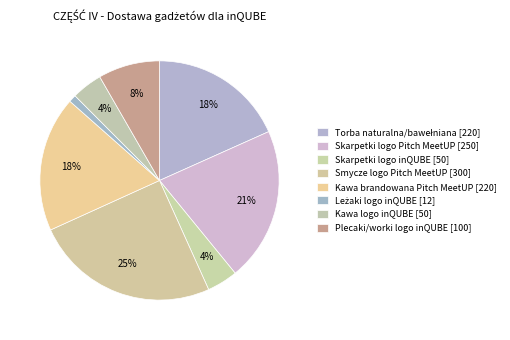

Which slice is the smallest?

Leżaki logo inQUBE